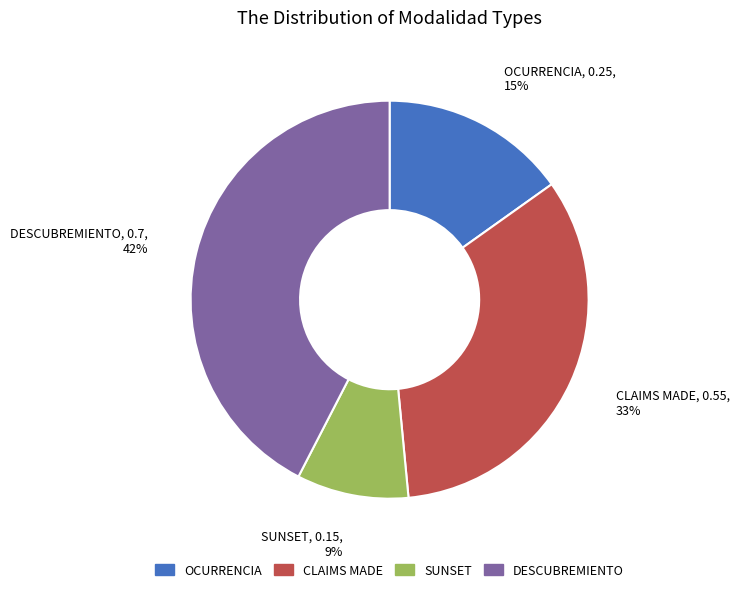

Between DESCUBREMIENTO and OCURRENCIA, which is larger?

DESCUBREMIENTO